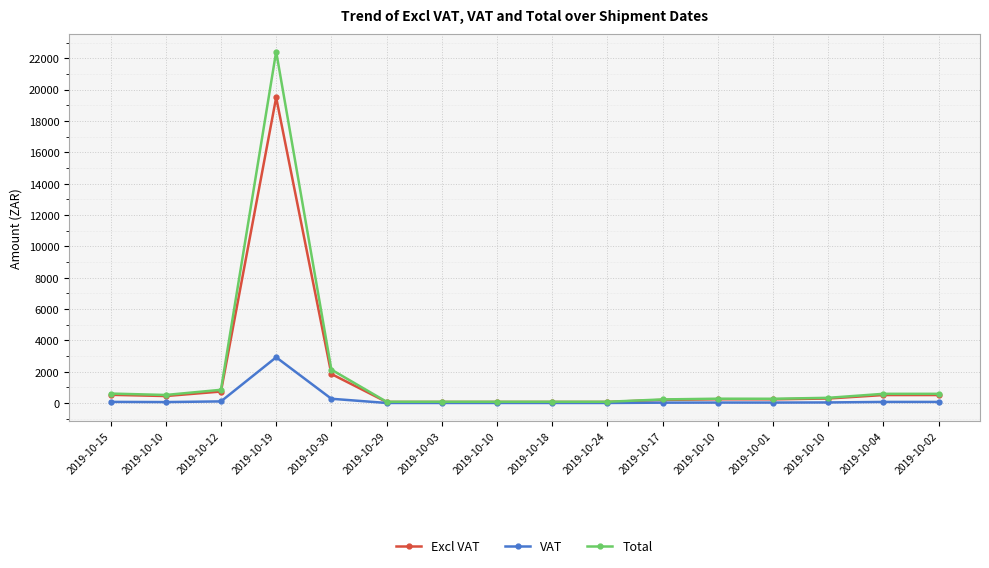

Reading left to right, transcribe all the data shown in this chart.

Excl VAT: 2019-10-15=531.2	2019-10-10=453.4	2019-10-12=739.7	2019-10-19=19500.0	2019-10-30=1859.4	2019-10-29=75.7	2019-10-03=75.7	2019-10-10=75.7	2019-10-18=75.7	2019-10-24=75.7	2019-10-17=205.8	2019-10-10=246.2	2019-10-01=242.8	2019-10-10=294.8	2019-10-04=516.8	2019-10-02=516.8
VAT: 2019-10-15=79.7	2019-10-10=68.0	2019-10-12=111.0	2019-10-19=2925.0	2019-10-30=278.9	2019-10-29=11.3	2019-10-03=11.3	2019-10-10=11.3	2019-10-18=11.3	2019-10-24=11.3	2019-10-17=30.9	2019-10-10=36.9	2019-10-01=36.4	2019-10-10=44.2	2019-10-04=77.5	2019-10-02=77.5
Total: 2019-10-15=610.9	2019-10-10=521.4	2019-10-12=850.7	2019-10-19=22425.0	2019-10-30=2138.3	2019-10-29=87.0	2019-10-03=87.0	2019-10-10=87.0	2019-10-18=87.0	2019-10-24=87.0	2019-10-17=236.7	2019-10-10=283.1	2019-10-01=279.2	2019-10-10=339.0	2019-10-04=594.3	2019-10-02=594.3